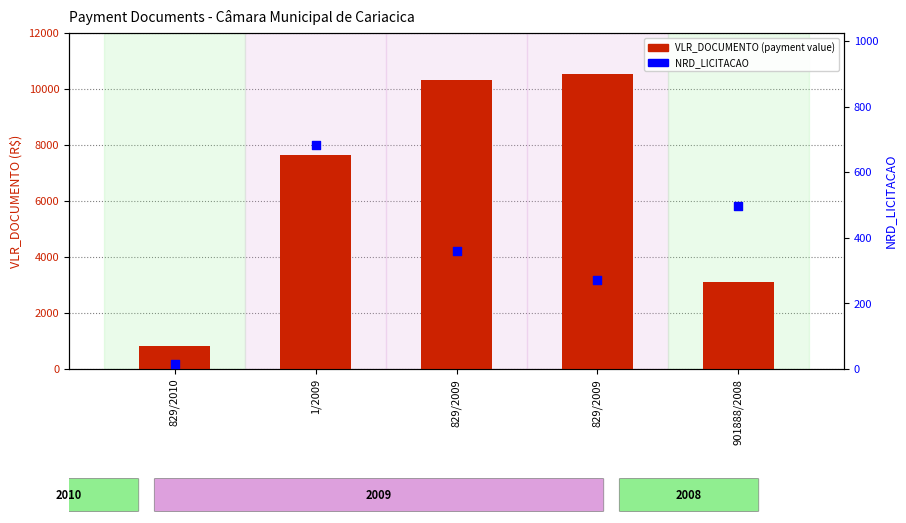

Is the value of VLR_DOCUMENTO (payment value) at 829/2009 greater than the value of NRD_LICITACAO at 1/2009?

Yes